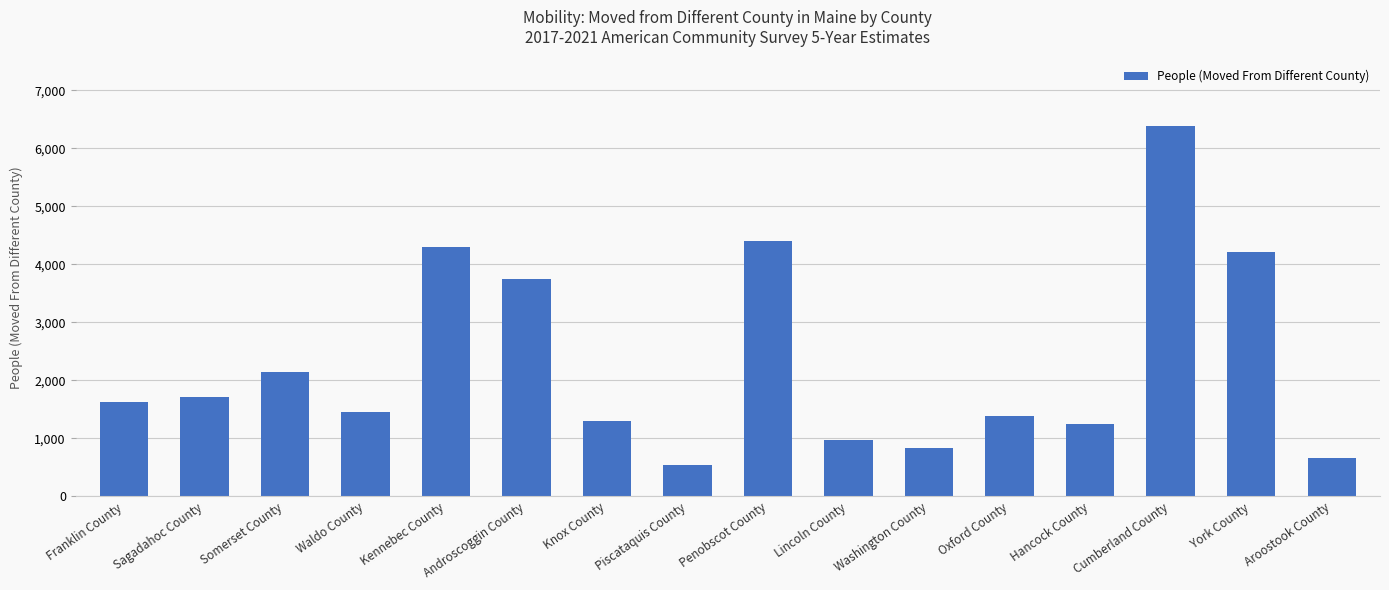

Rank the categories by value from lowest to highest.

Piscataquis County, Aroostook County, Washington County, Lincoln County, Hancock County, Knox County, Oxford County, Waldo County, Franklin County, Sagadahoc County, Somerset County, Androscoggin County, York County, Kennebec County, Penobscot County, Cumberland County